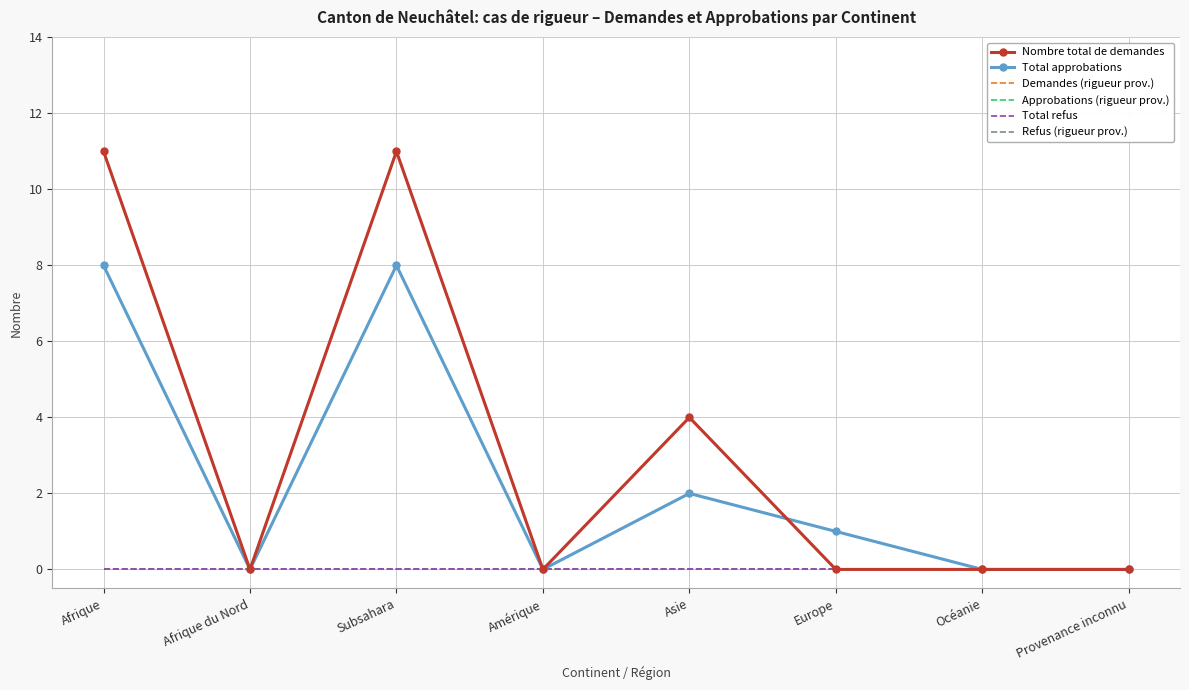

List the series in order of their peak value, lowest first.

Total refus, Refus (rigueur prov.), Total approbations, Approbations (rigueur prov.), Nombre total de demandes, Demandes (rigueur prov.)